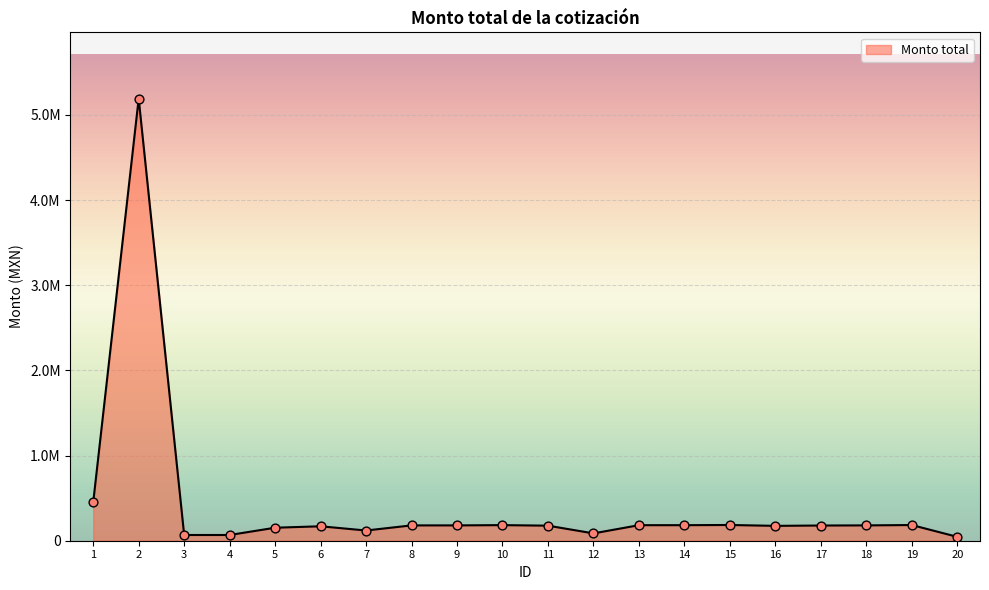

What is the change in value from 1 to 13?

-267482.4